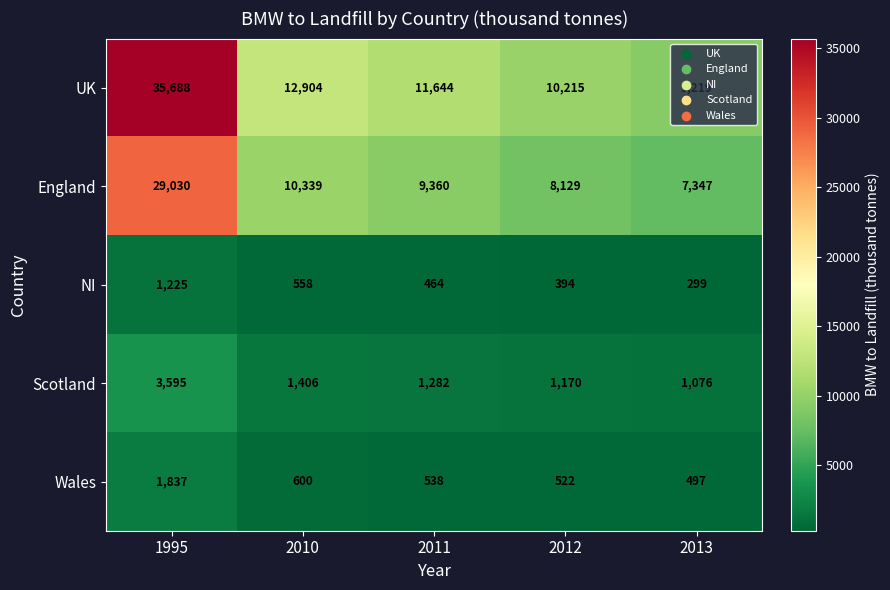

What is the smallest value displayed?

299